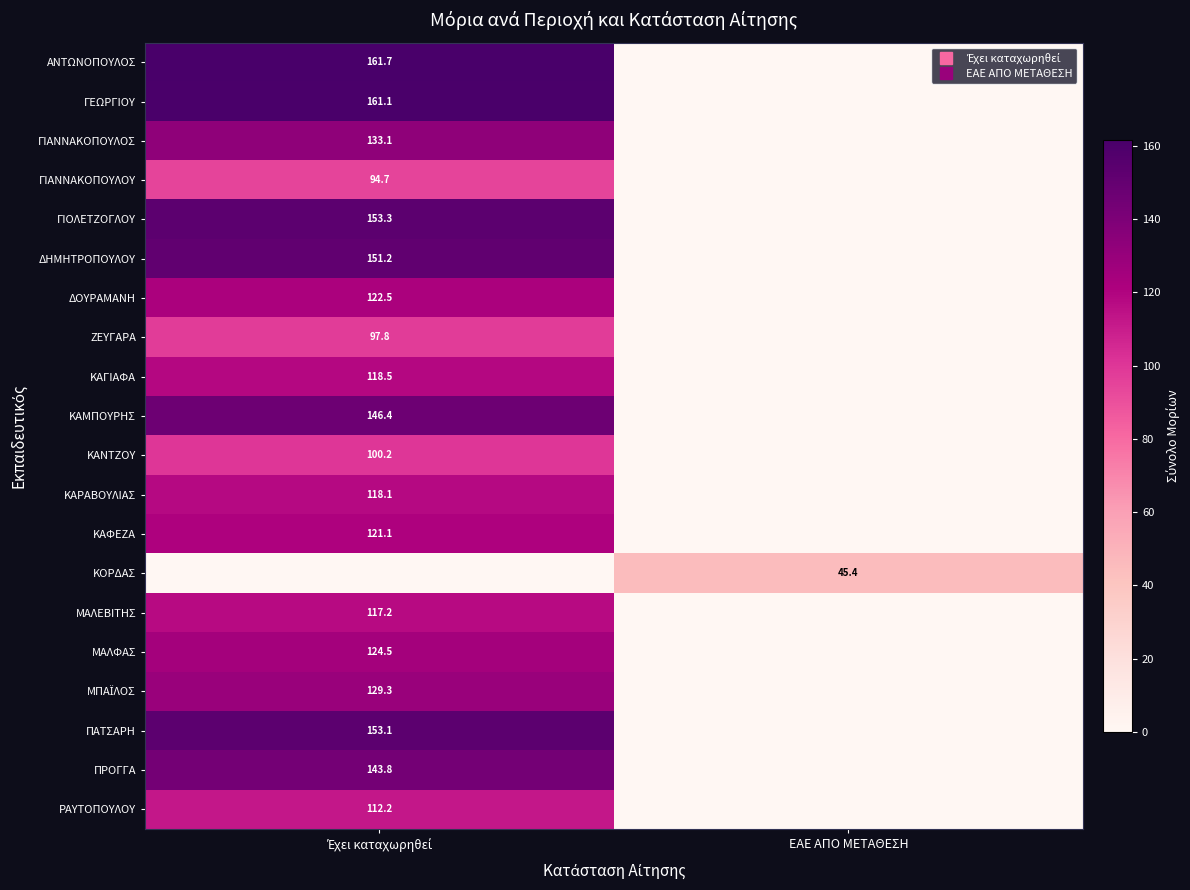

List the series in order of their peak value, highest first.

ΑΝΤΩΝΟΠΟΥΛΟΣ, ΓΕΩΡΓΙΟΥ, ΓΙΟΛΕΤΖΟΓΛΟΥ, ΠΑΤΣΑΡΗ, ΔΗΜΗΤΡΟΠΟΥΛΟΥ, ΚΑΜΠΟΥΡΗΣ, ΠΡΟΓΓΑ, ΓΙΑΝΝΑΚΟΠΟΥΛΟΣ, ΜΠΑΪΛΟΣ, ΜΑΛΦΑΣ, ΔΟΥΡΑΜΑΝΗ, ΚΑΦΕΖΑ, ΚΑΓΙΑΦΑ, ΚΑΡΑΒΟΥΛΙΑΣ, ΜΑΛΕΒΙΤΗΣ, ΡΑΥΤΟΠΟΥΛΟΥ, ΚΑΝΤΖΟΥ, ΖΕΥΓΑΡΑ, ΓΙΑΝΝΑΚΟΠΟΥΛΟΥ, ΚΟΡΔΑΣ